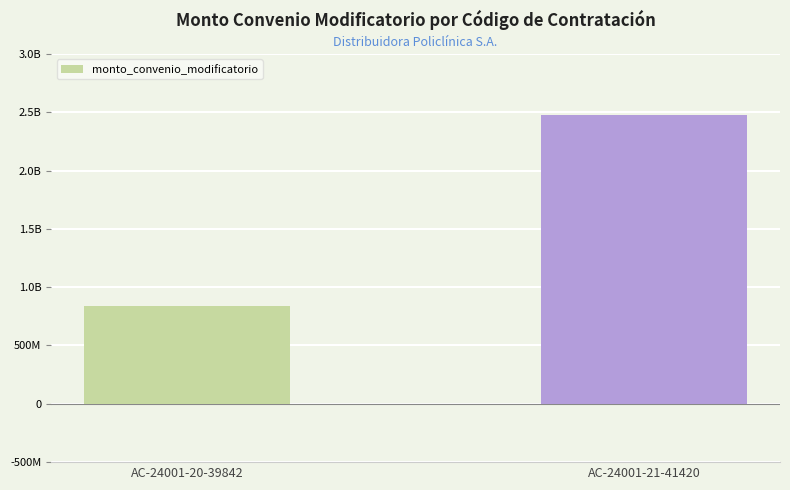

Which has a higher value, AC-24001-20-39842 or AC-24001-21-41420?

AC-24001-21-41420